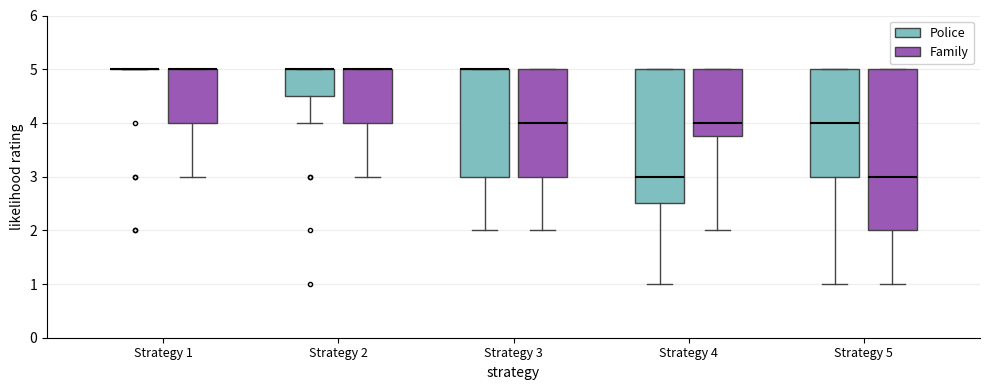

Comparing the boxes themselves (not the whiskers), which one is the tallest?

Strategy 5 (Family)